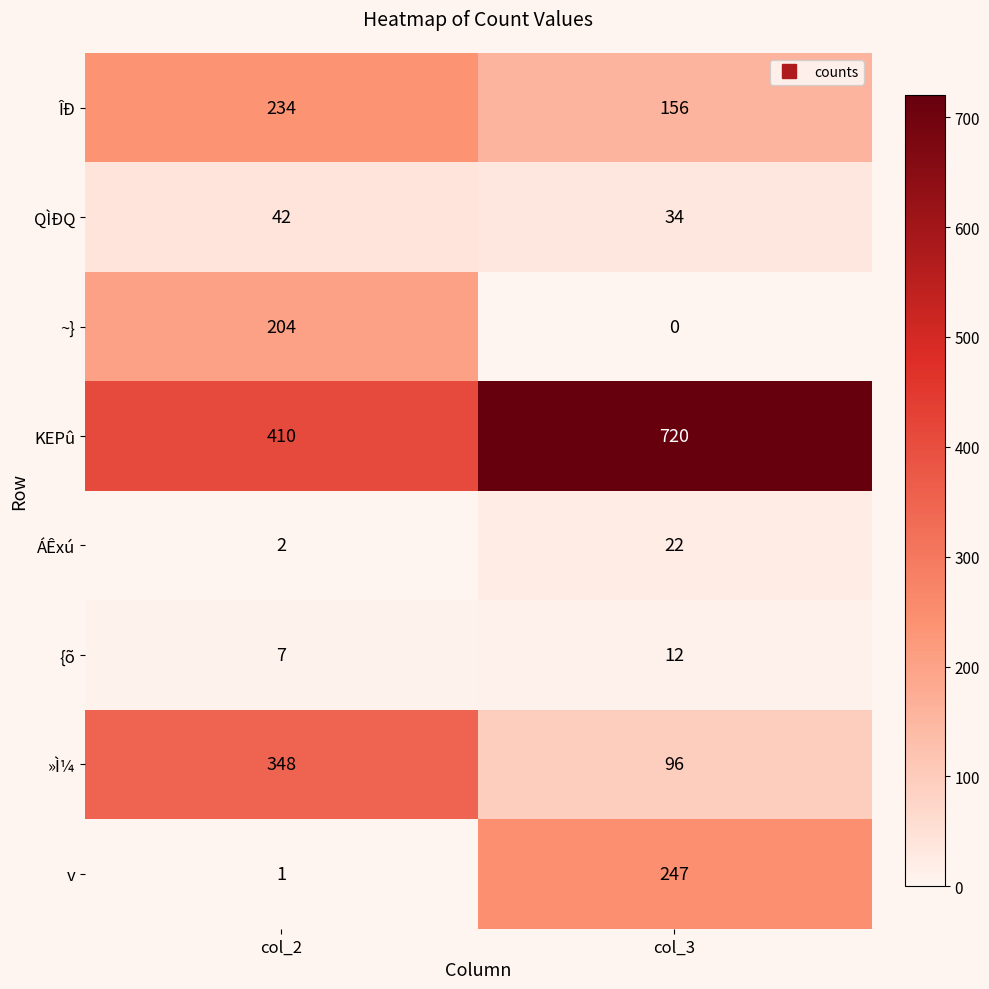

What value does the ÁÊxú series have at col_3?

22